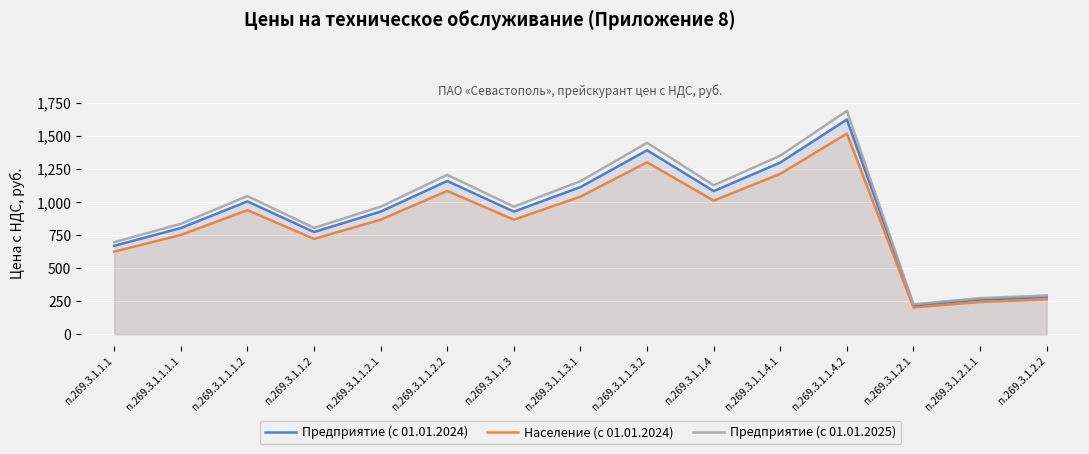

How many values in the Население (с 01.01.2024) series exceed 866?

7